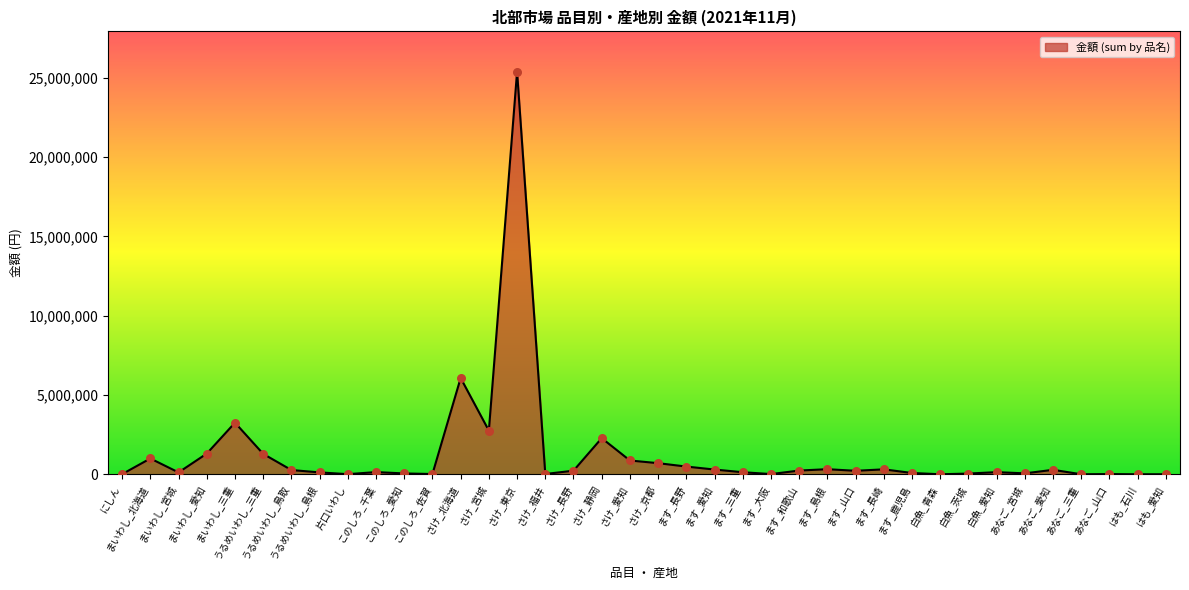

What is the change in value from うるめいわし_鳥取 to さけ_福井?

-248827